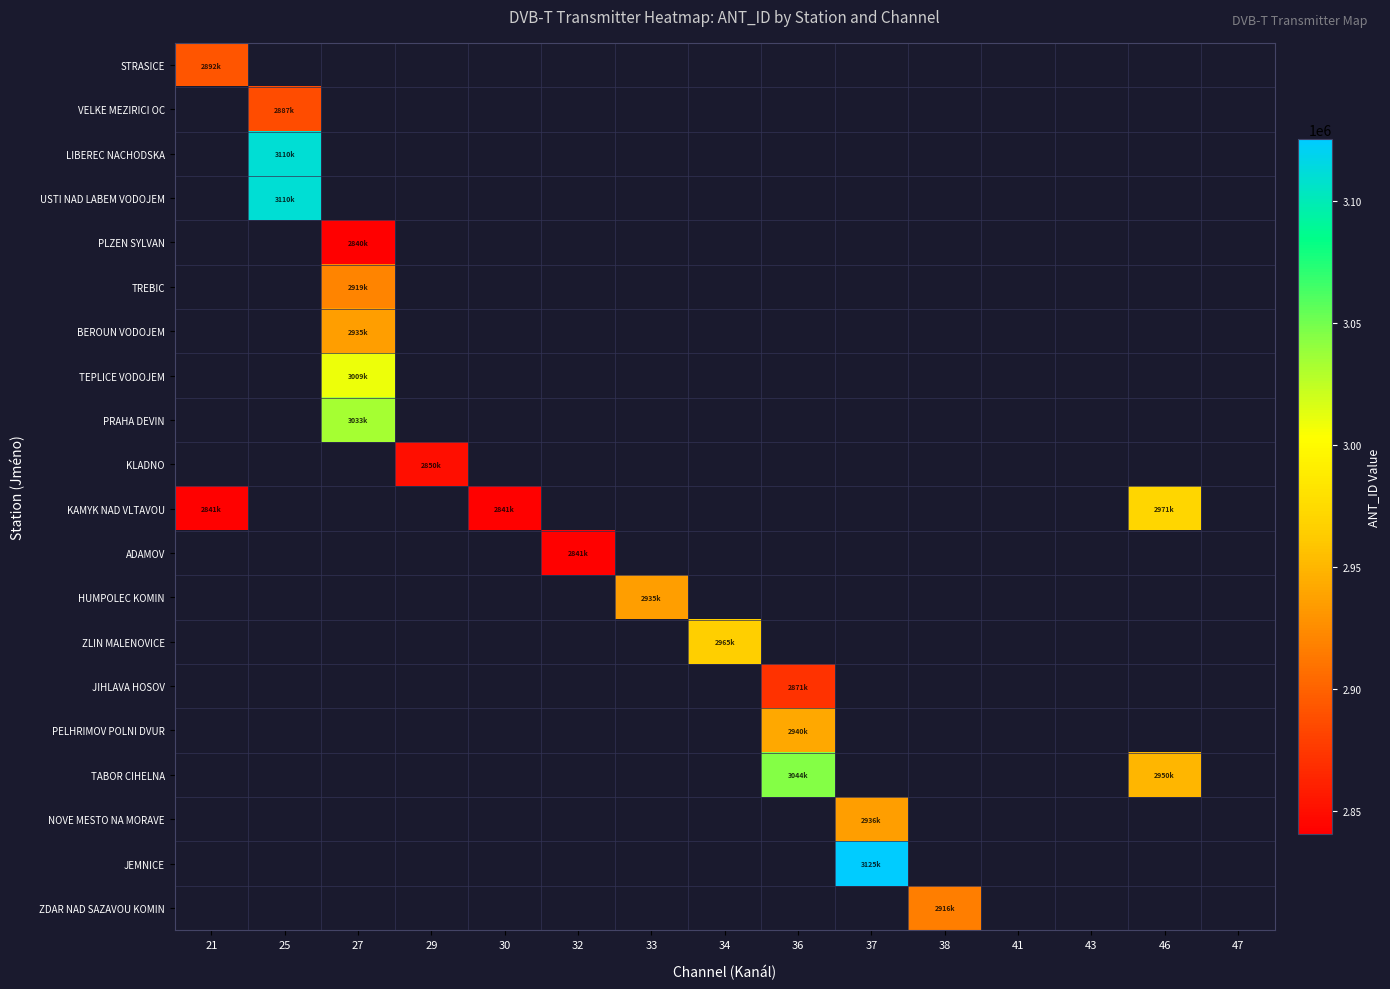

Which label corresponds to the smallest value in the chart?

27